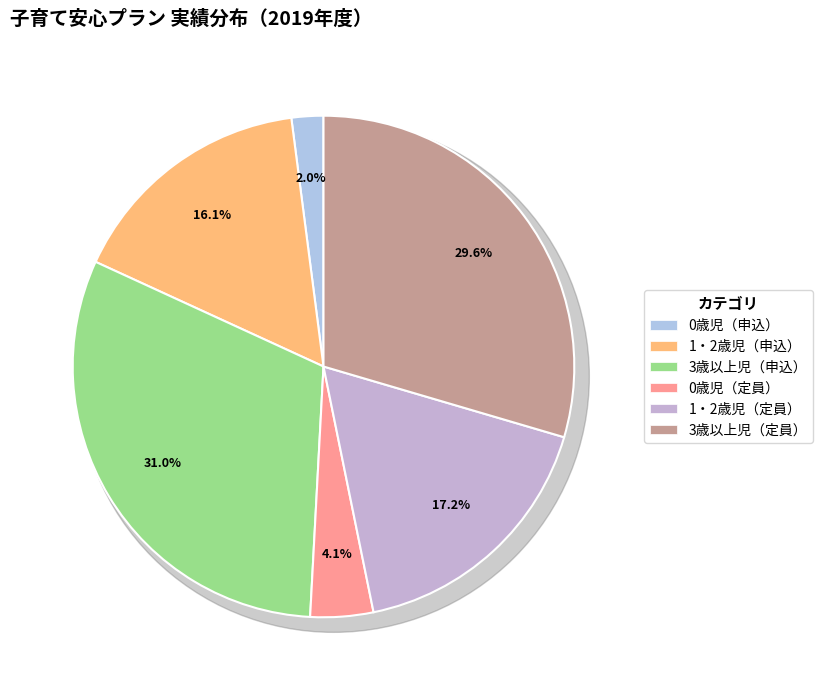

What is the total percentage of 2 and 0?

46.2%